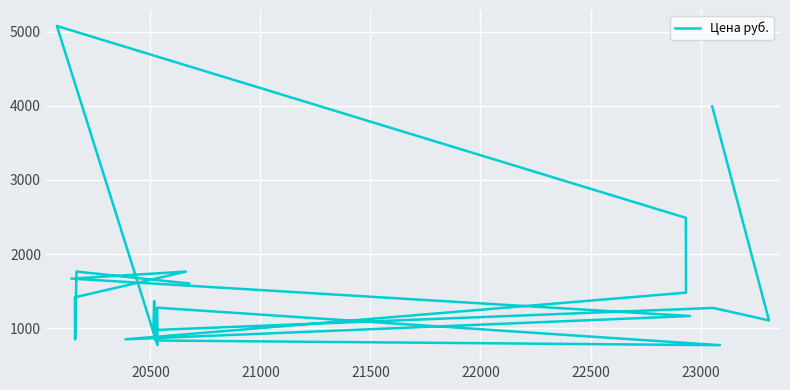

Reading left to right, list all the values displayed in this chart.

3991	1107	1275	977	1367	836	773	1278	775	5075	2489	1481	852	1166	1670	1765	1418	851	1765	1604